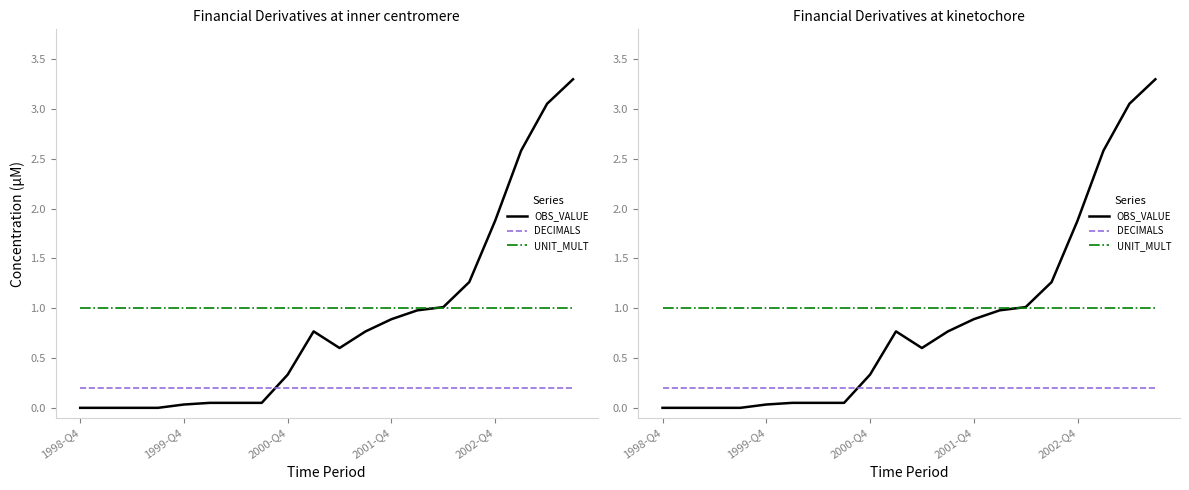

What is the average value of the DECIMALS series?

0.2